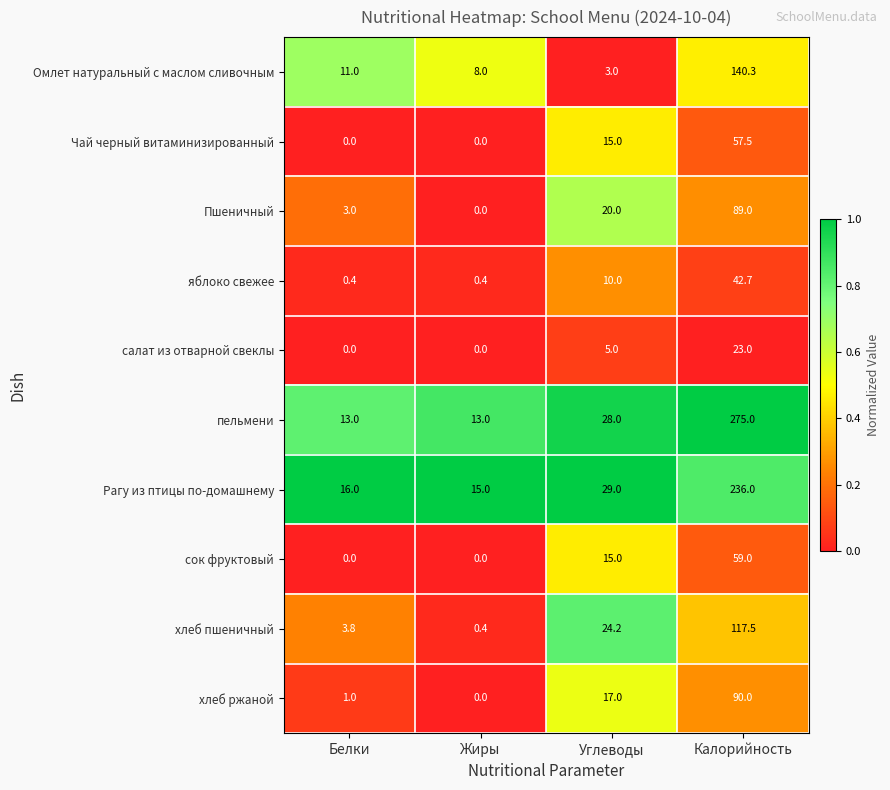

How many series are shown in this chart?

10